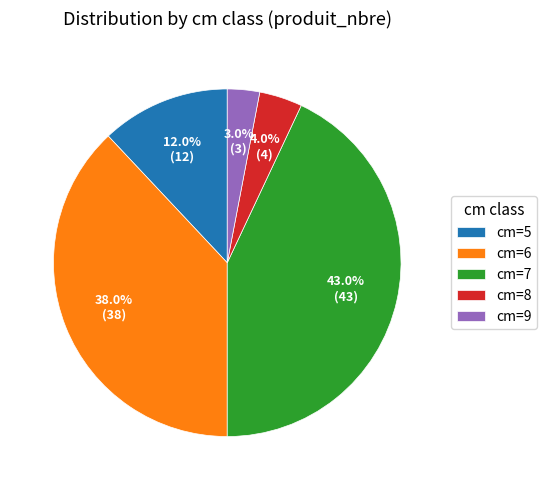

How many segments does this pie chart have?

5